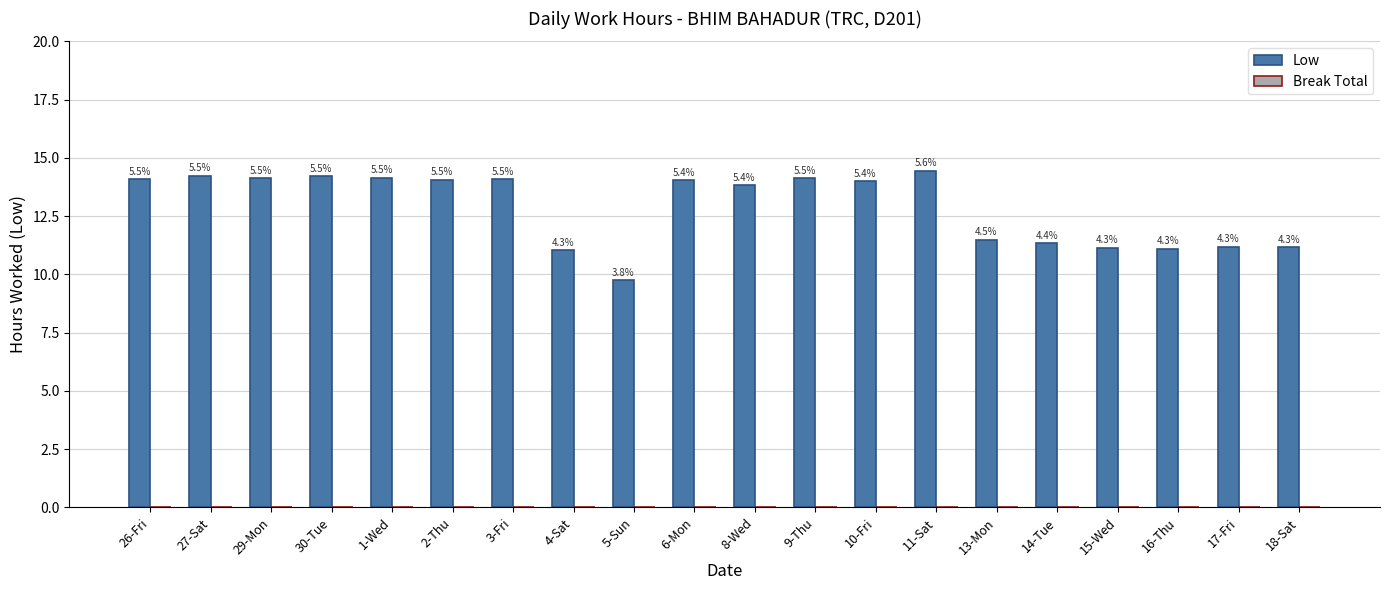

Are the bars horizontal?

No